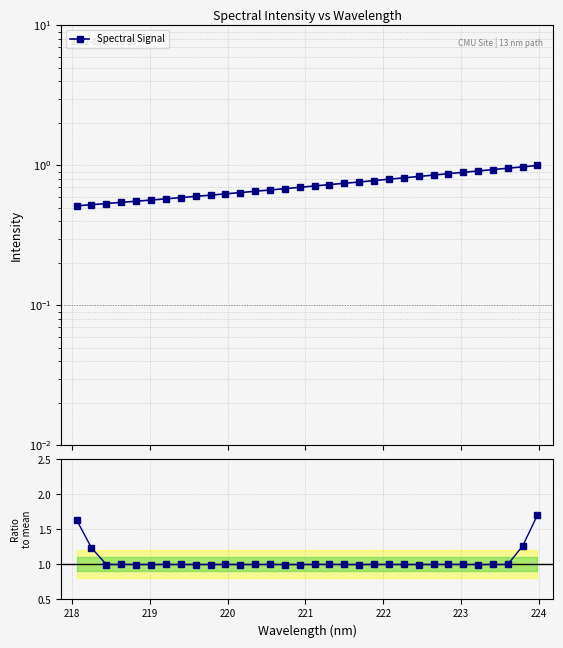

What is the difference between the second highest and minimum values in the Spectral Signal series?

0.5